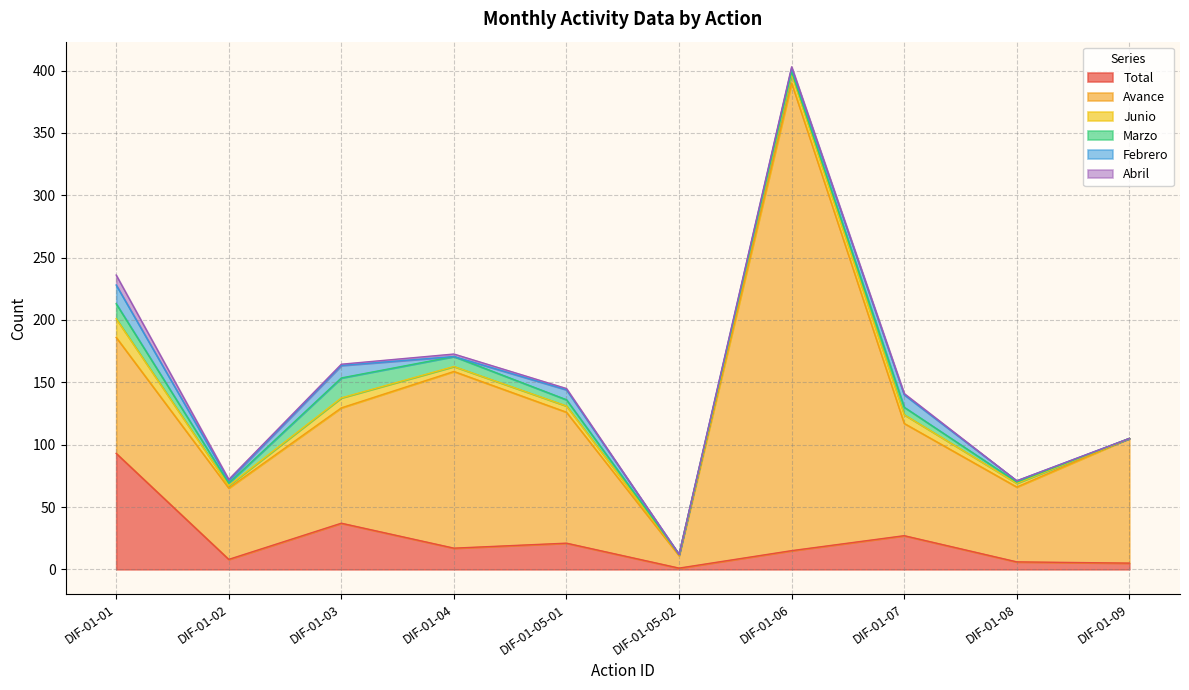

At DIF-01-04, list the series in order from largest to smallest.

Avance, Total, Marzo, Junio, Abril, Febrero